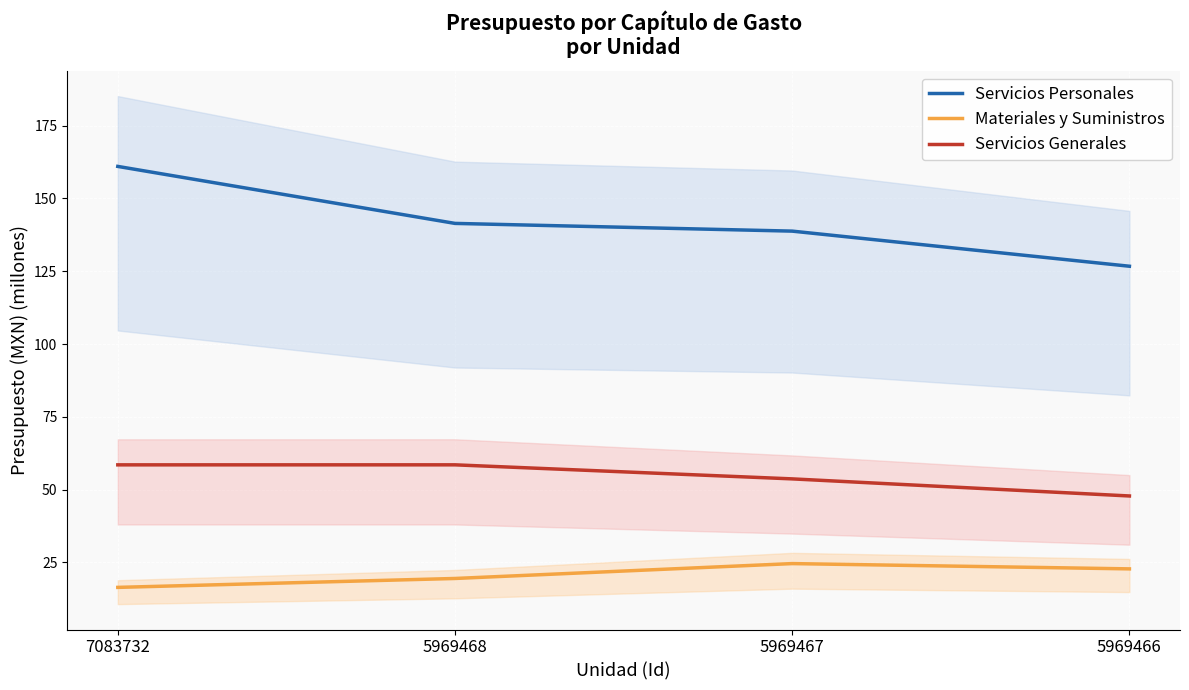

What is the value of the Servicios Generales point at the 3rd from the left?

53.7